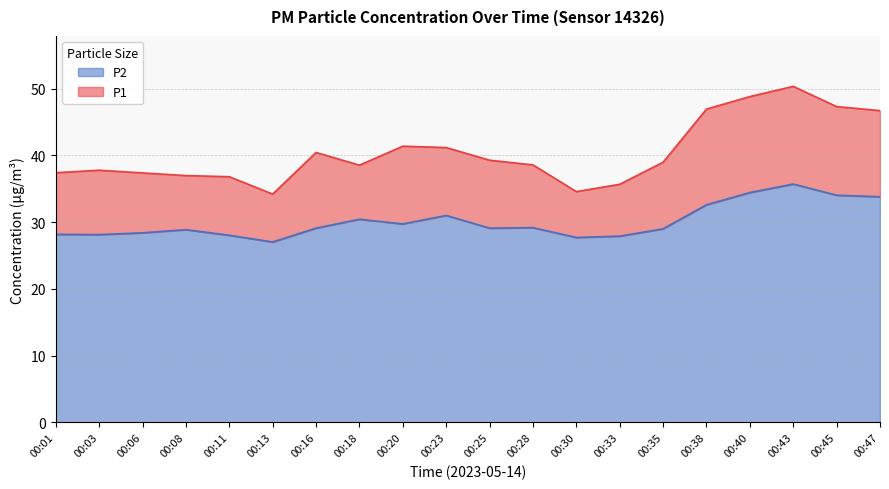

What are all the series names shown in the legend?

P2, P1